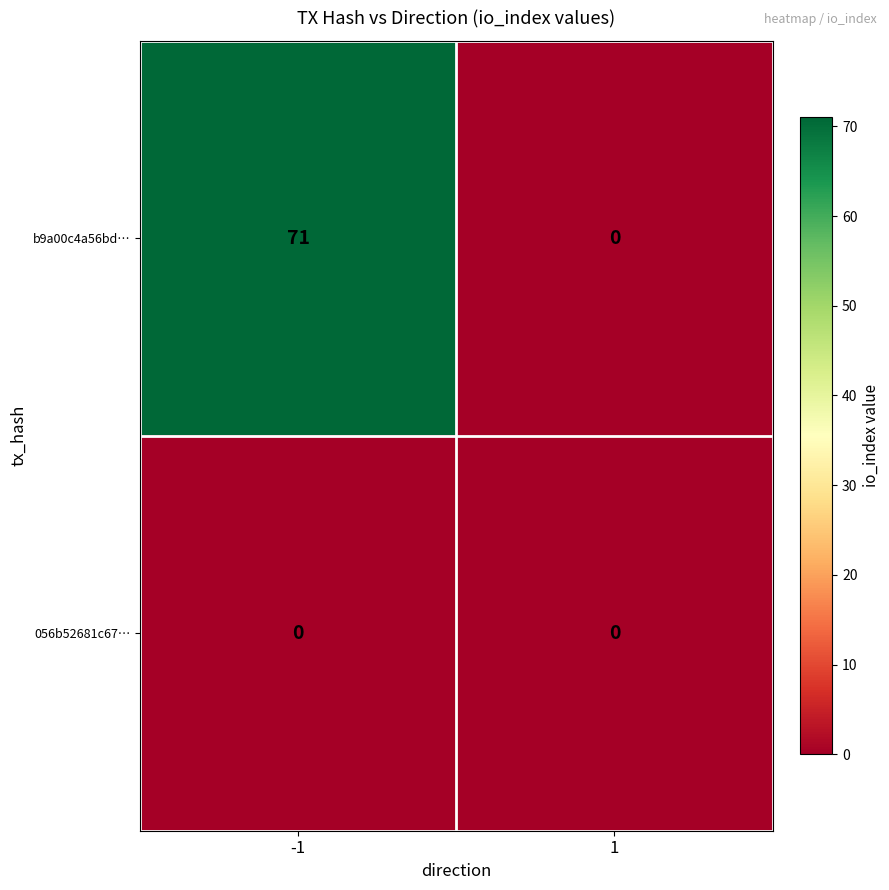

List the series in order of their peak value, highest first.

b9a00c4a56bd…, 056b52681c67…